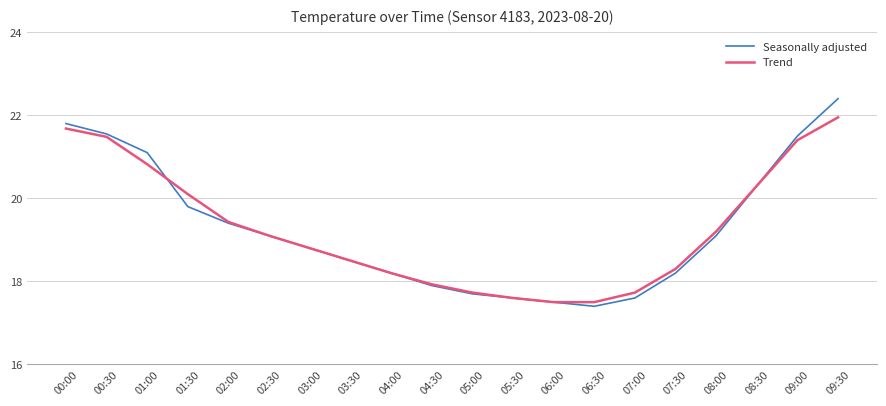

Which series changed the most between 00:00 and 07:30?

Seasonally adjusted